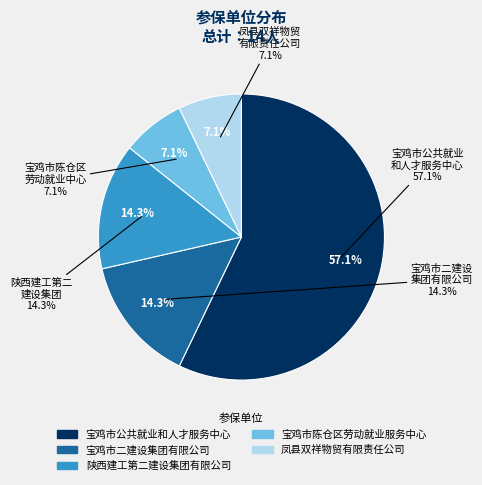

How many segments does this pie chart have?

5